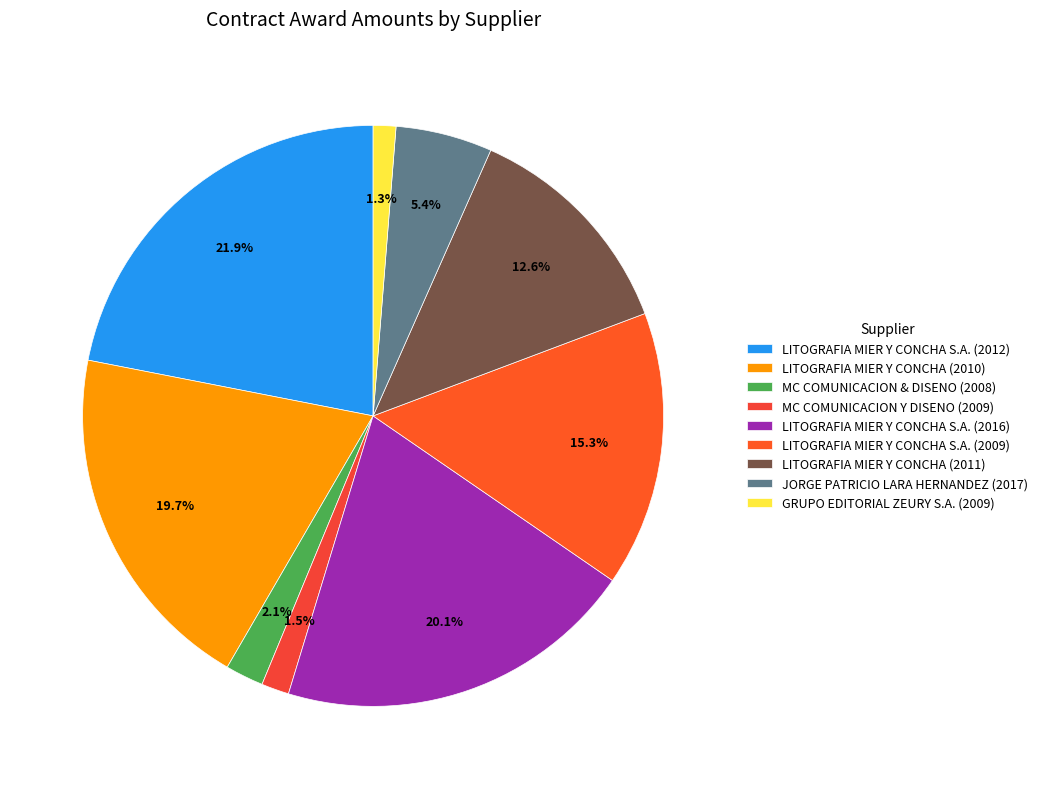

Which category has the biggest portion of the pie?

LITOGRAFIA MIER Y CONCHA S.A. (2012)